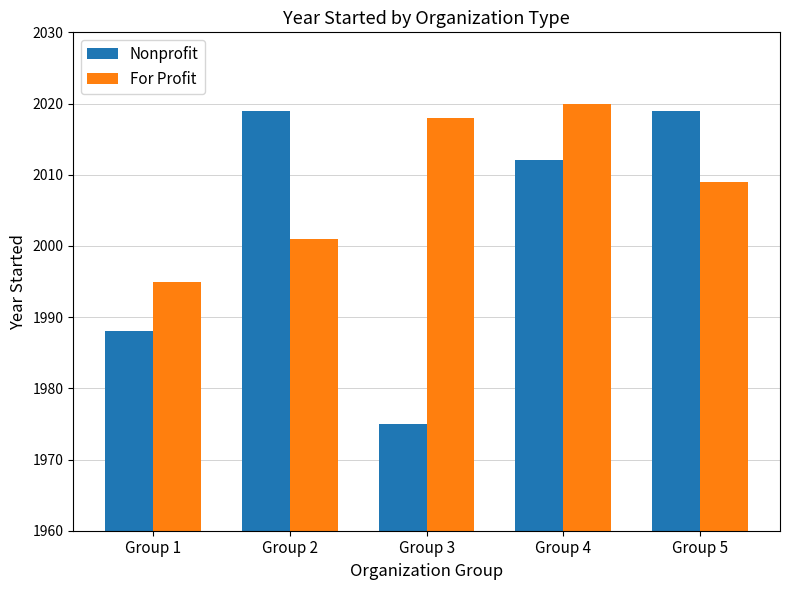

What is the difference between the maximum and second lowest values in the Nonprofit series?

31